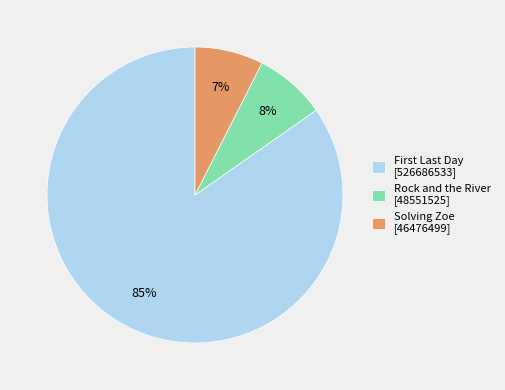

Is it true that Solving Zoe [46476499] is 1% of the pie?

False